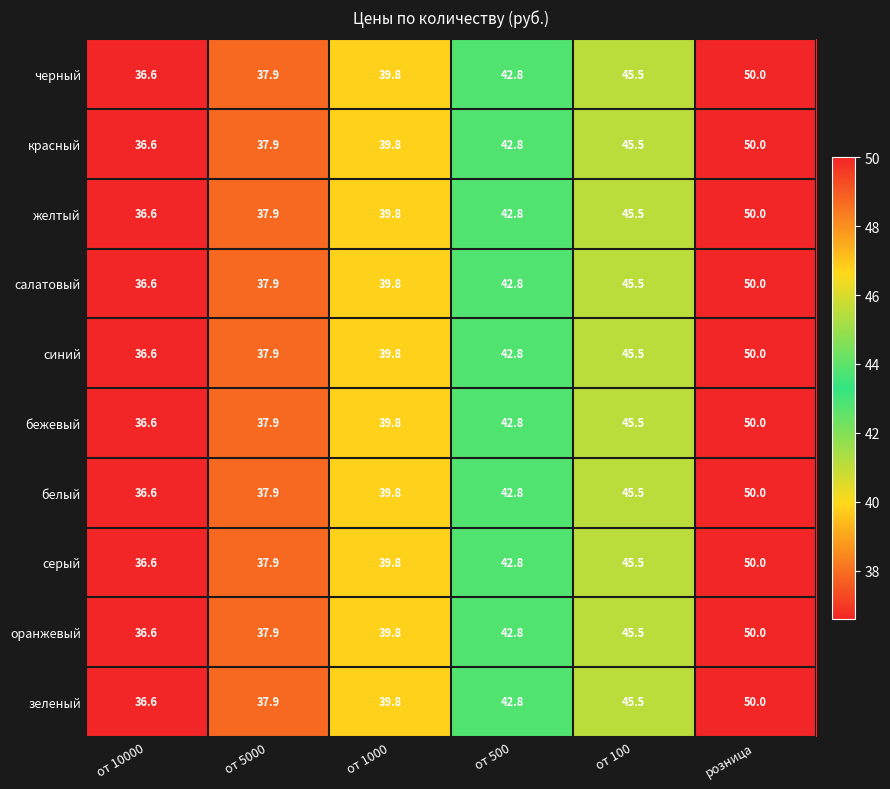

What is the greatest value displayed?

50.0